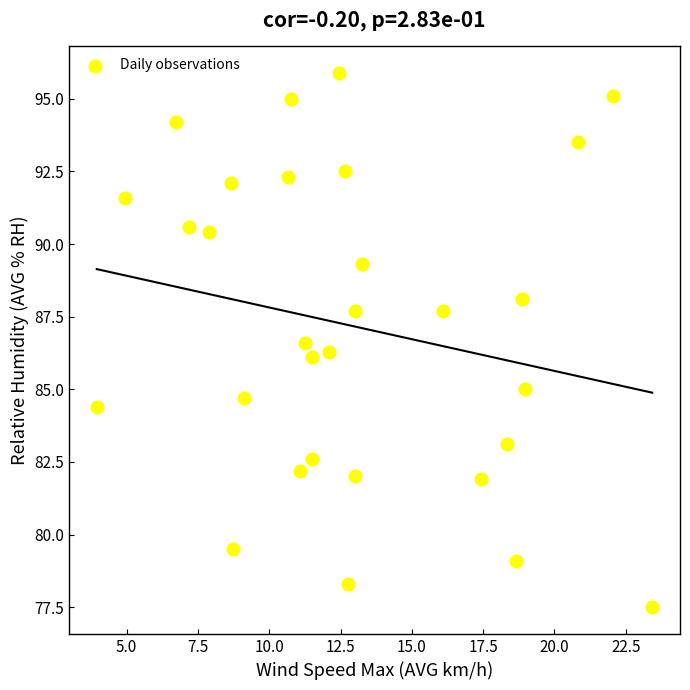

What is the range of X values (max minus min)?

19.5